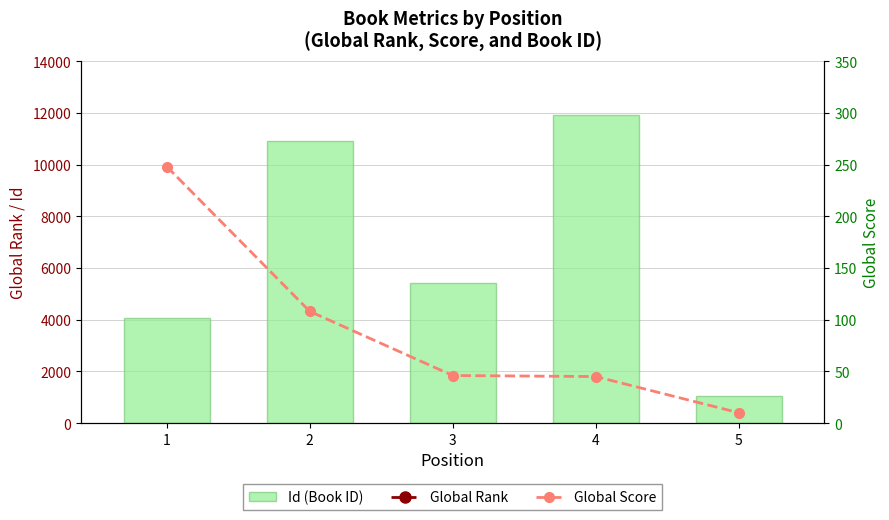

Reading left to right, what are all the values shown in this chart?

Id (Book ID): 4075	10924	5409	11934	1041
Global Rank: 1512	3463	7080	7139	10645
Global Score: 248	108	46	45	10